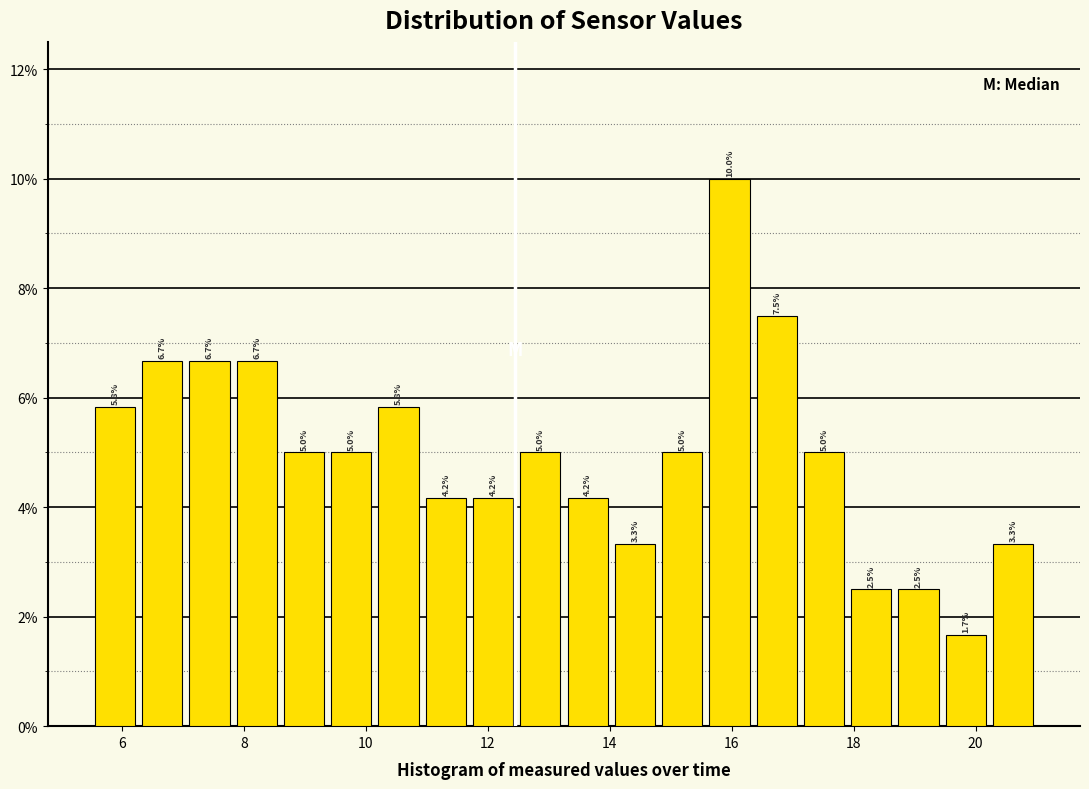

Around what value on the x-axis is the tallest bar? Give the approximate position of its centre, as read against the axis.

16.0